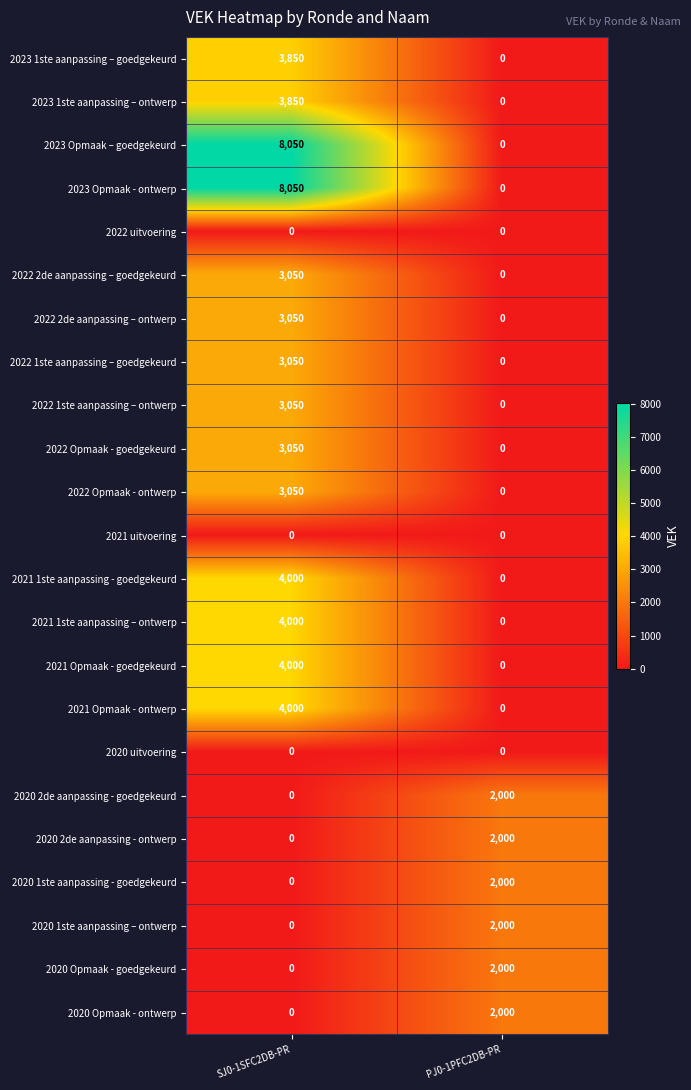

The value of 2020 Opmaak - goedgekeurd at PJ0-1PFC2DB-PR is 2000. True or false?

True